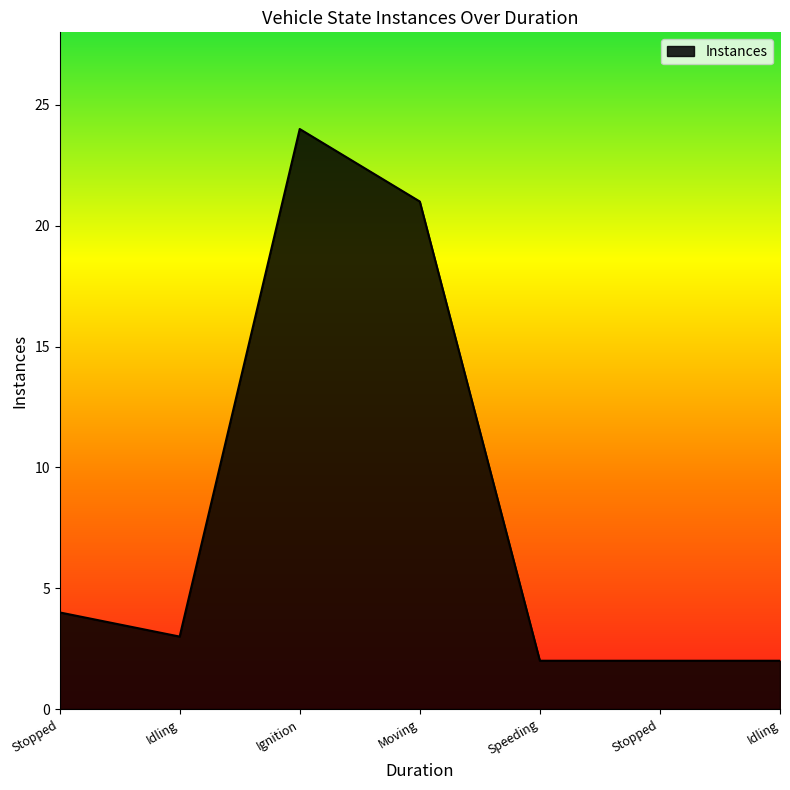

Does the chart have visible grid lines?

No